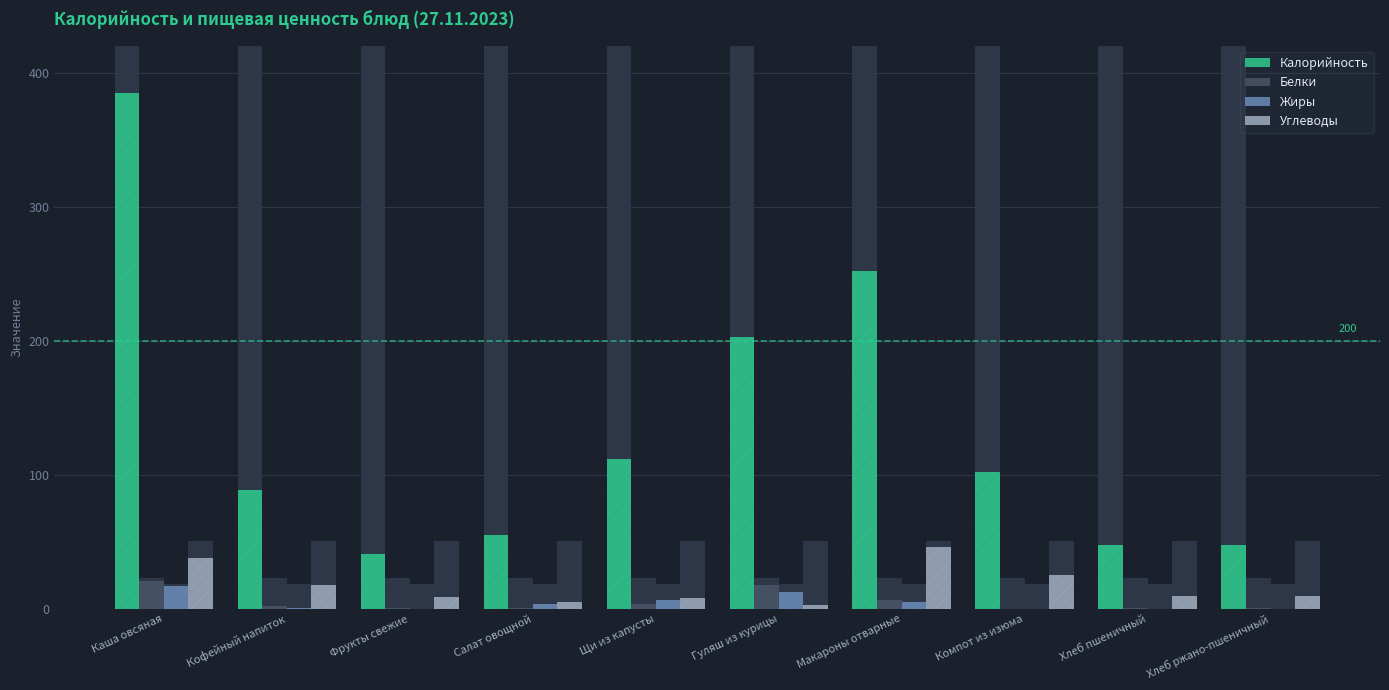

At which label does Углеводы reach its minimum?

Гуляш из курицы